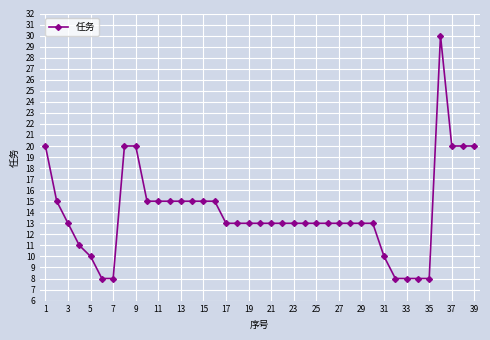

What is the greatest value displayed?

30